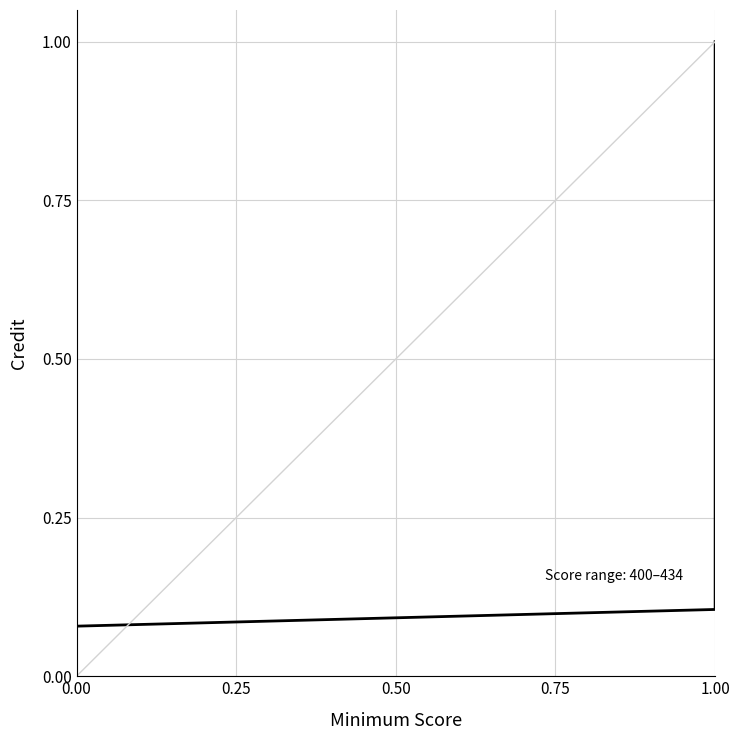

Does the chart display data point markers on the line(s)?

No